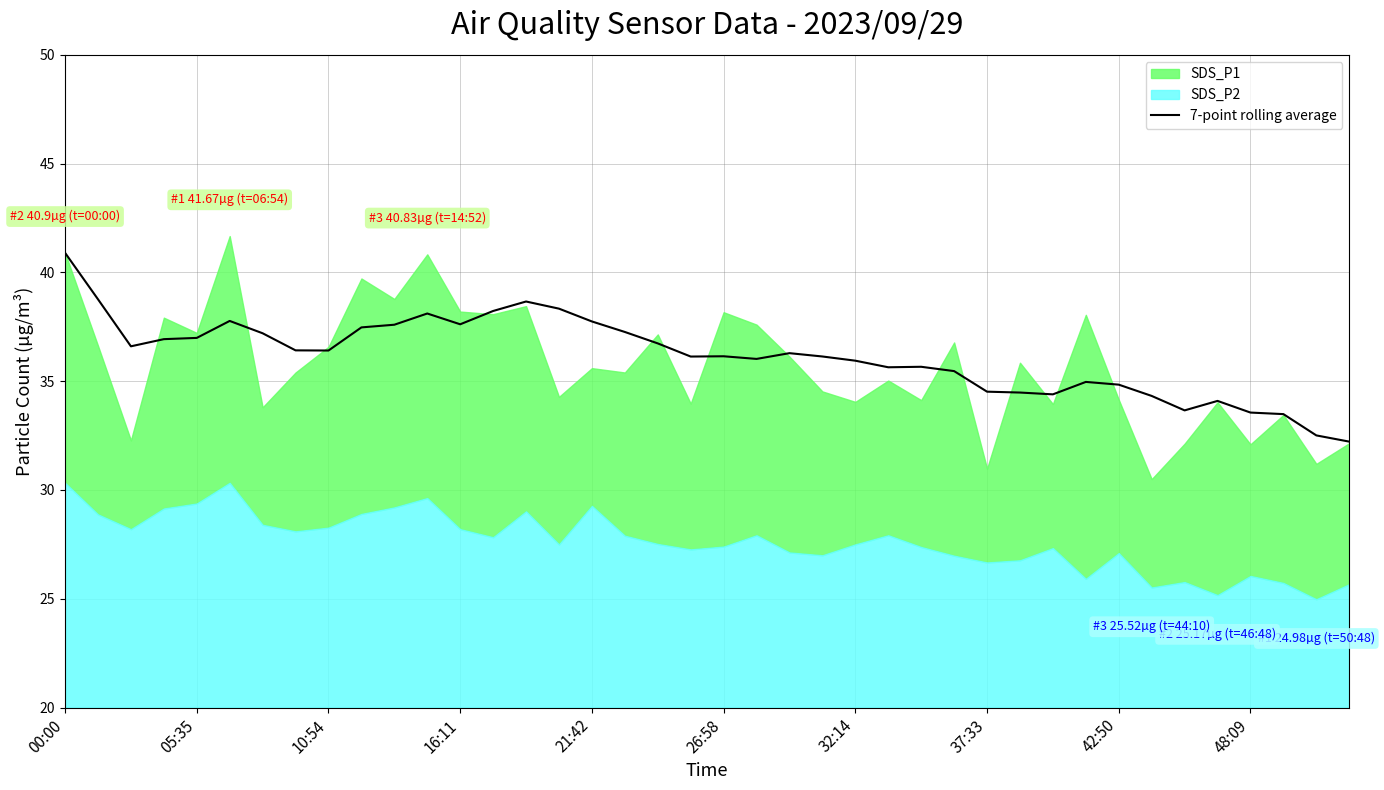

What is the change in value from 16:11 to 31?

-2.0